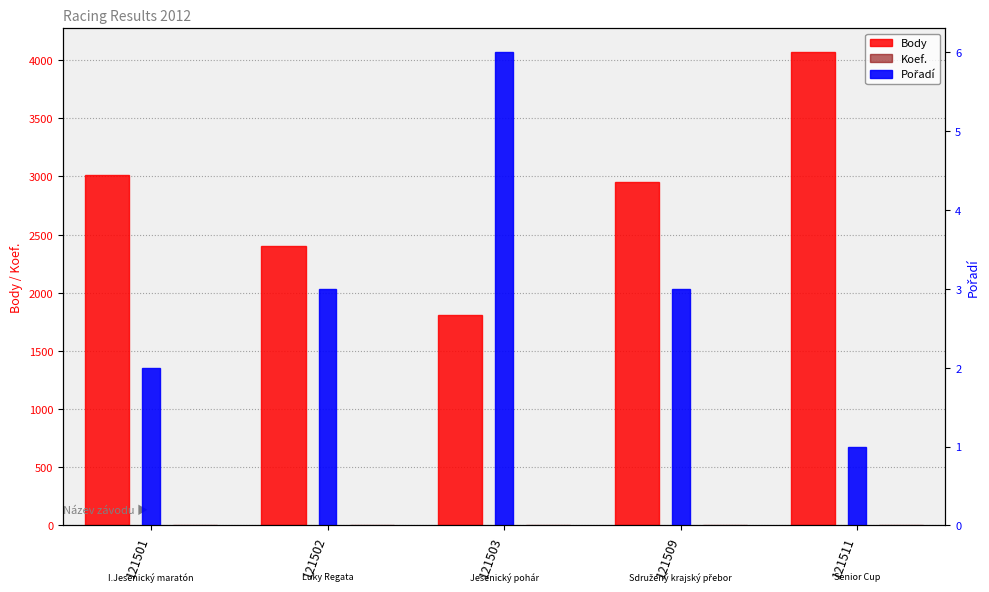

Rank the series at 121509 from lowest to highest value.

Pořadí, Koef., Body